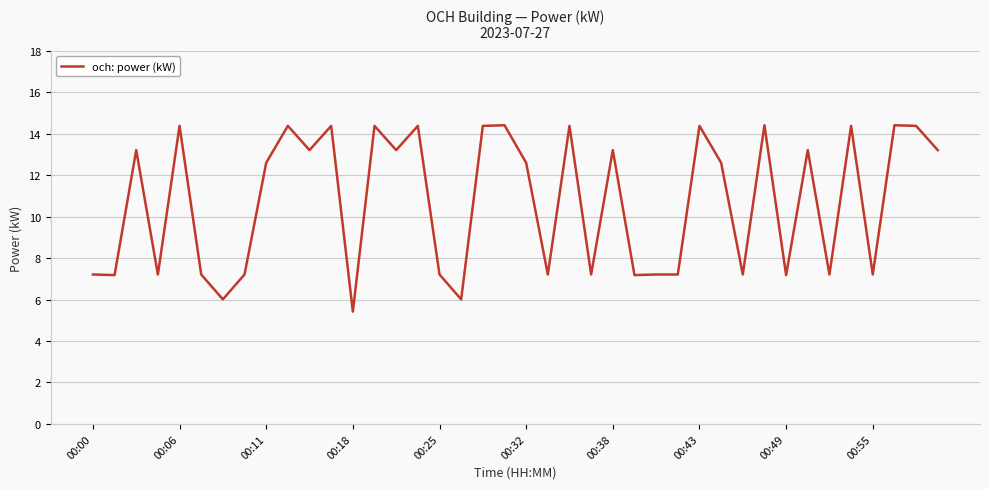

What is the difference between the maximum and minimum values?

9.0